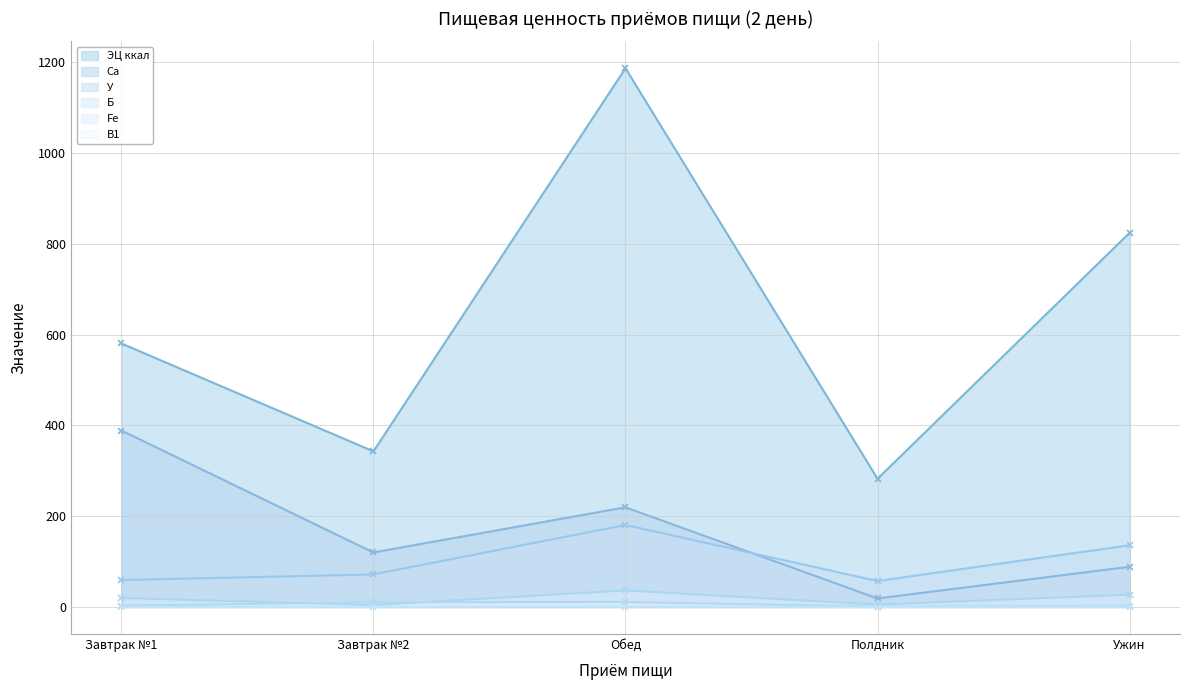

What value does the Б series have at Обед?

36.7